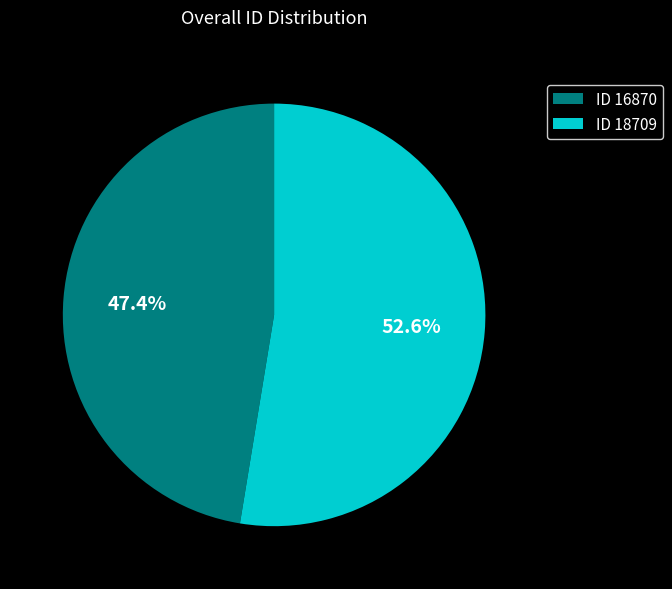

Which slice represents more than half of the pie?

ID 18709